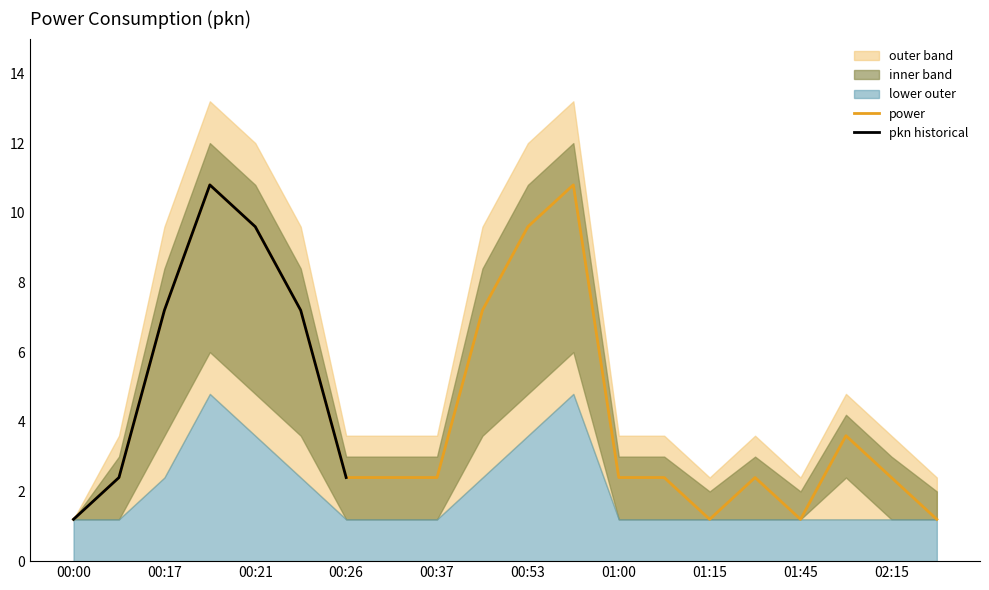

At which category is the sum across all series the highest?

00:19